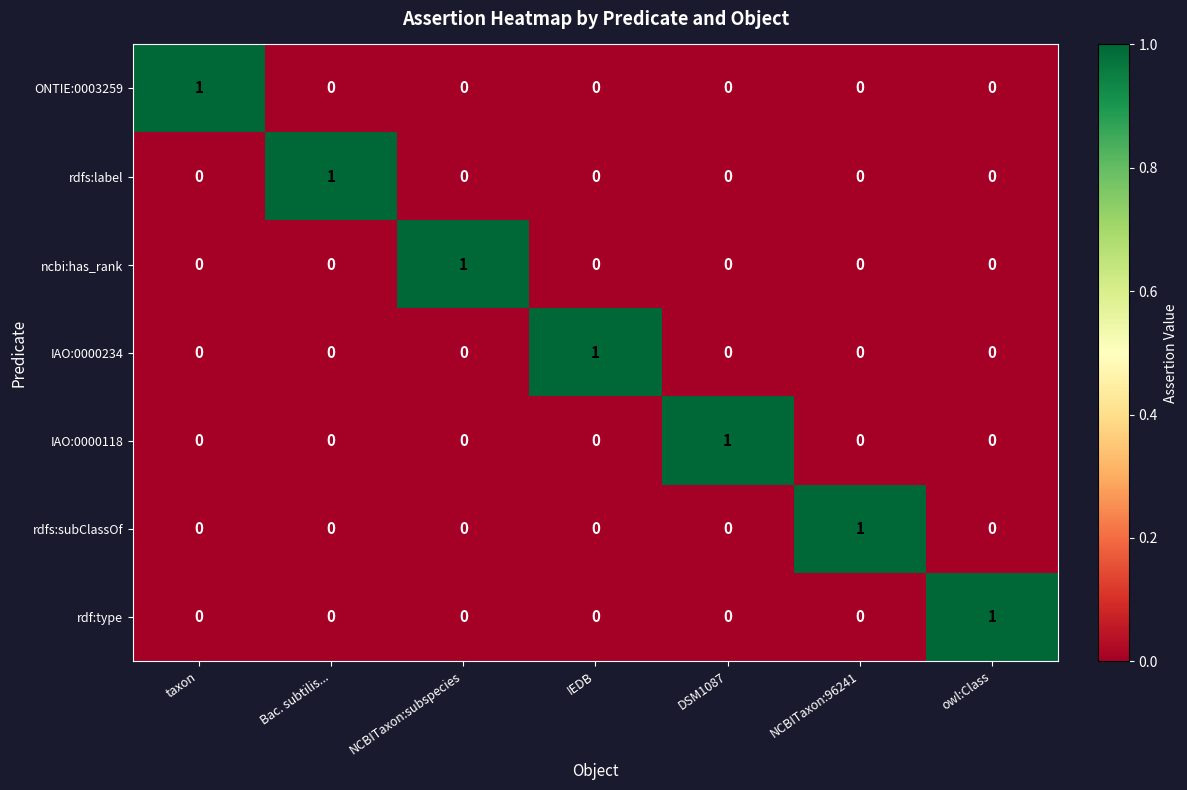

At how many categories does at least one series exceed 0?

7